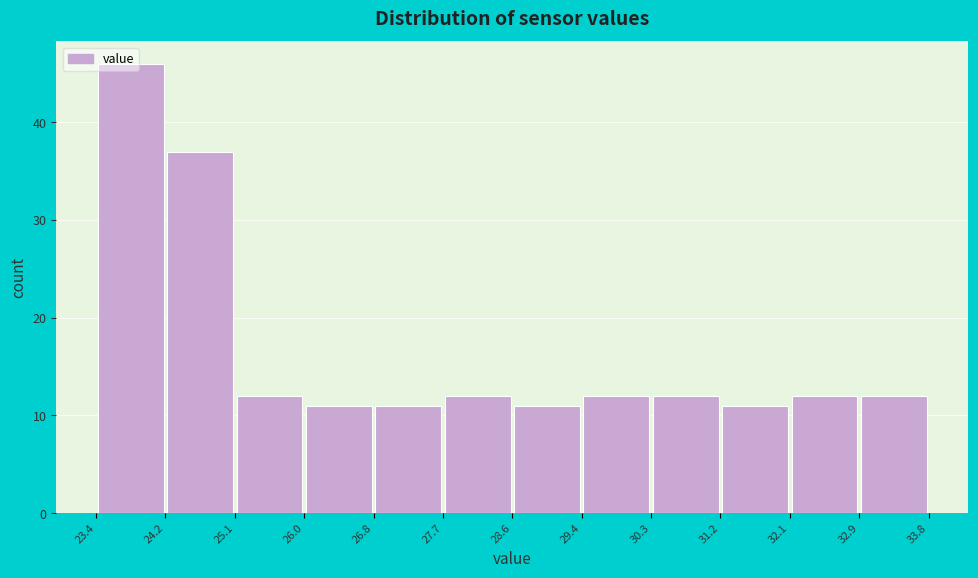

Reading left to right, transcribe this chart: for each bar, give the range it covers on the x-axis and its height. The values are not printed on the chart, so give them approximately, as read against the axis.

23.4 to 24.2: 46
24.2 to 25.1: 37
25.1 to 26.0: 12
26.0 to 26.8: 11
26.8 to 27.7: 11
27.7 to 28.6: 12
28.6 to 29.4: 11
29.4 to 30.3: 12
30.3 to 31.2: 12
31.2 to 32.1: 11
32.1 to 32.9: 12
32.9 to 33.8: 12